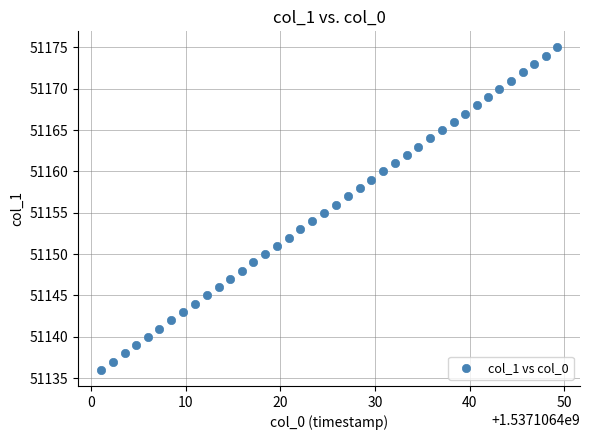

What is the range of Y values (max minus min)?

39